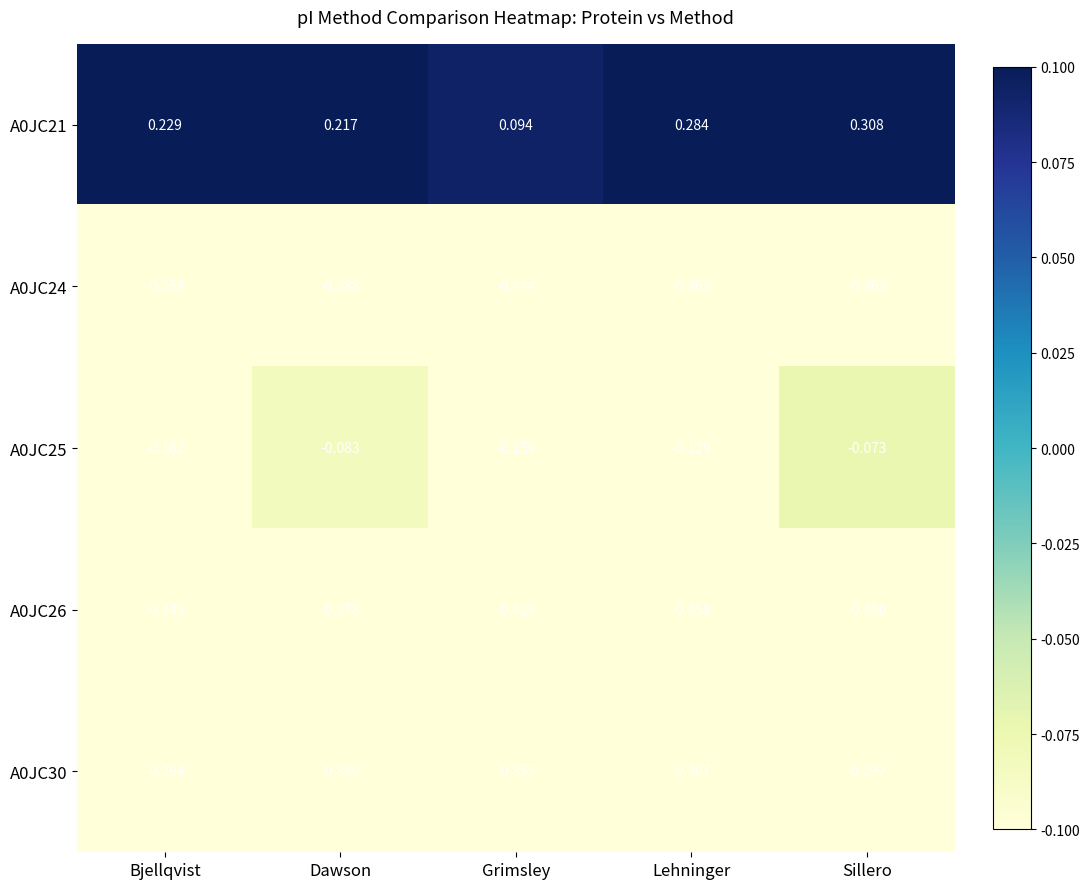

At how many categories does at least one series exceed 0?

5